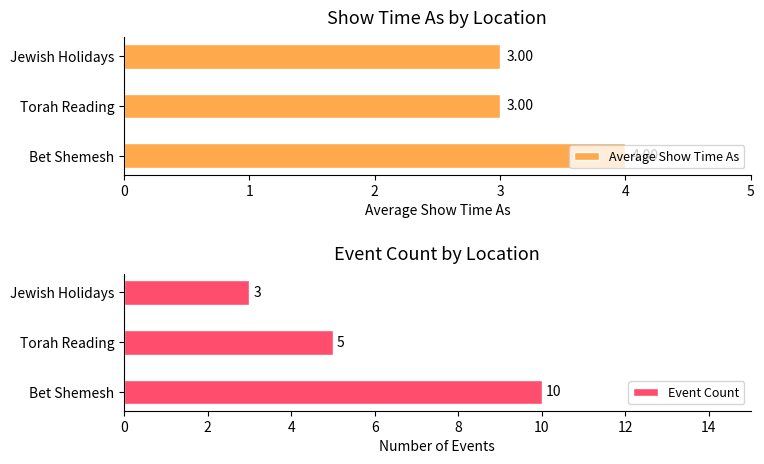

Reading left to right, list all the values displayed in this chart.

Average Show Time As: 4	3	3
Event Count: 10	5	3